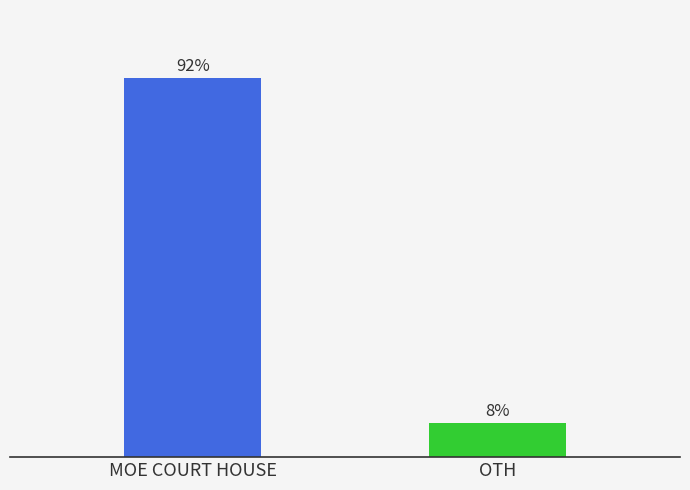

Where does the data first go above 91?

MOE COURT HOUSE